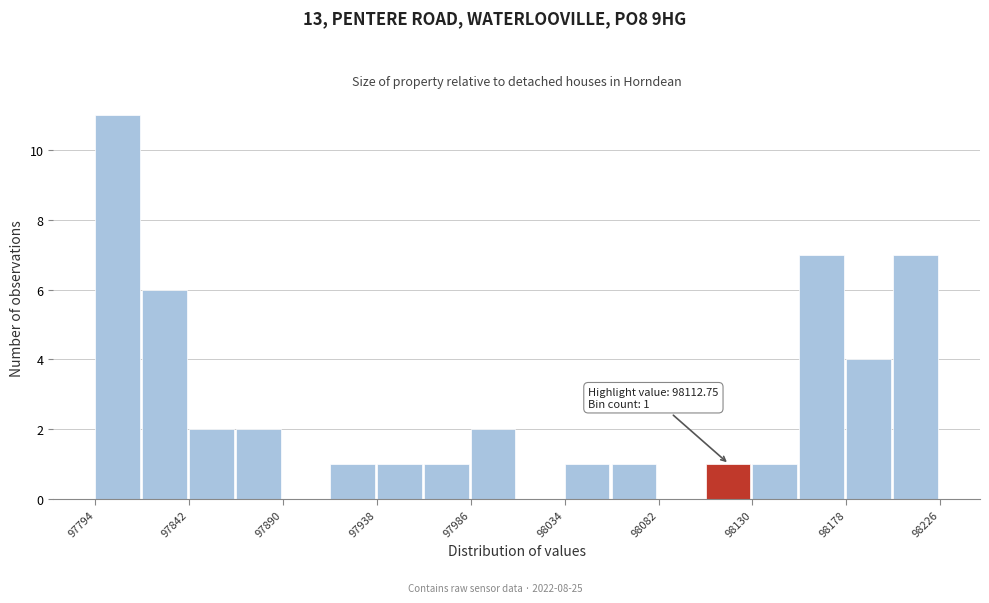

Over which range of the x-axis is the bar tallest?

97795 to 97820